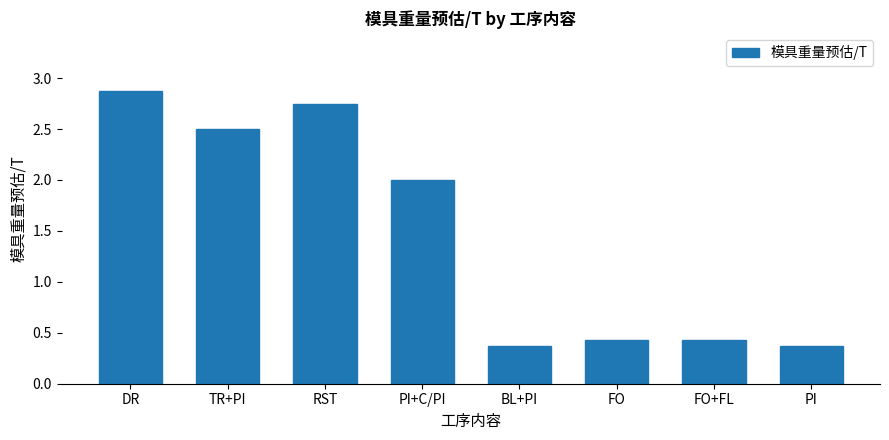

What is the label of the 1st bar from the right?

PI